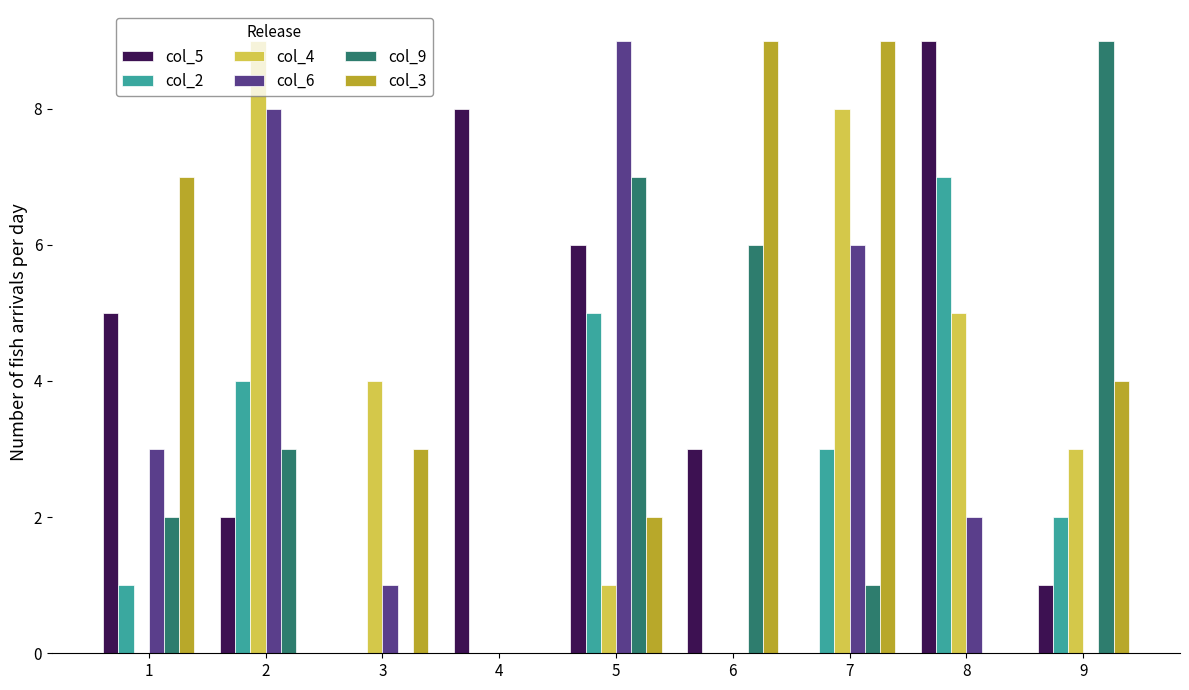

How many distinct data groups are displayed?

6